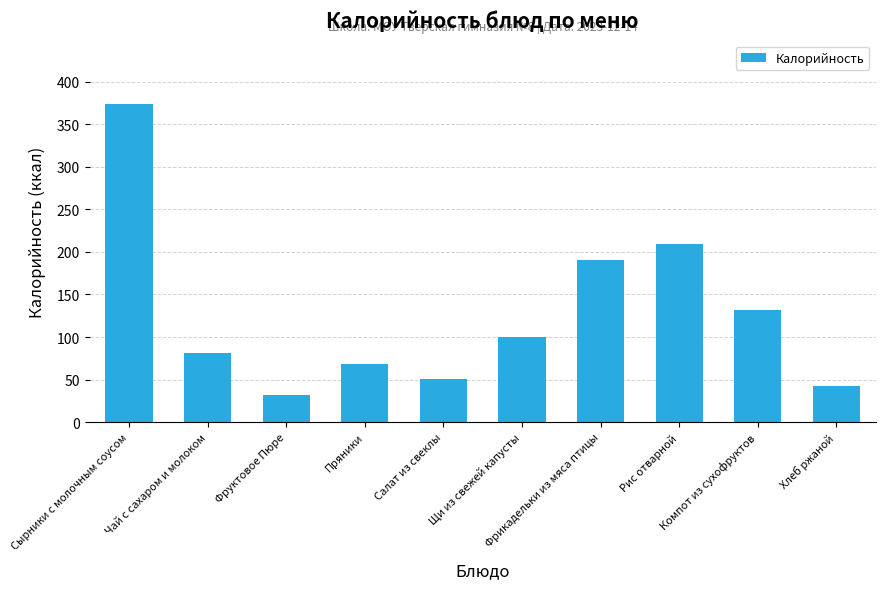

Which label corresponds to the largest value in the chart?

Сырники с молочным соусом